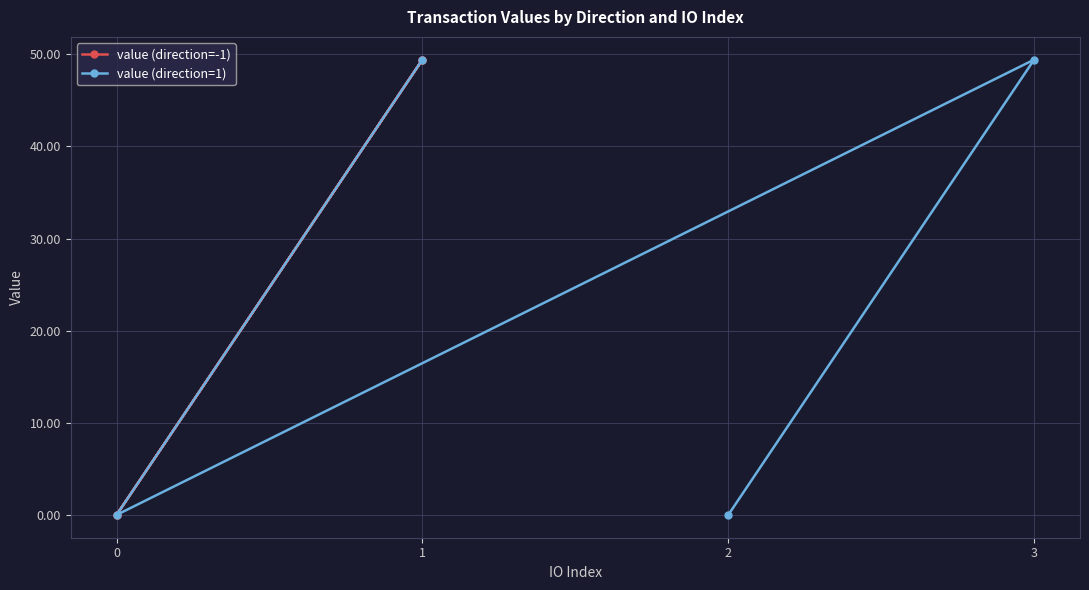

Does the chart display data point markers on the line(s)?

Yes